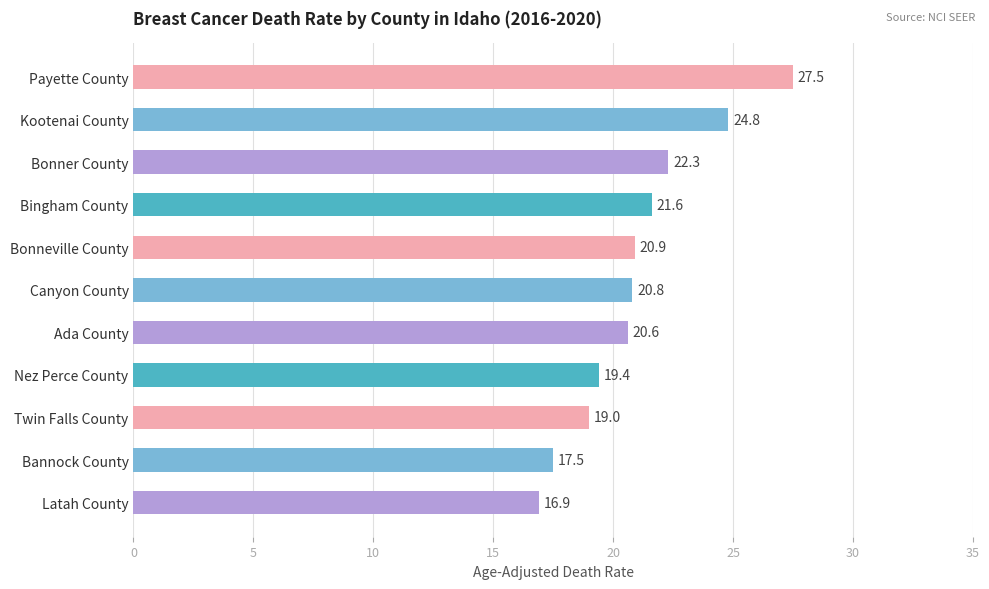

What is the change in value from Bonner County to Nez Perce County?

-2.9